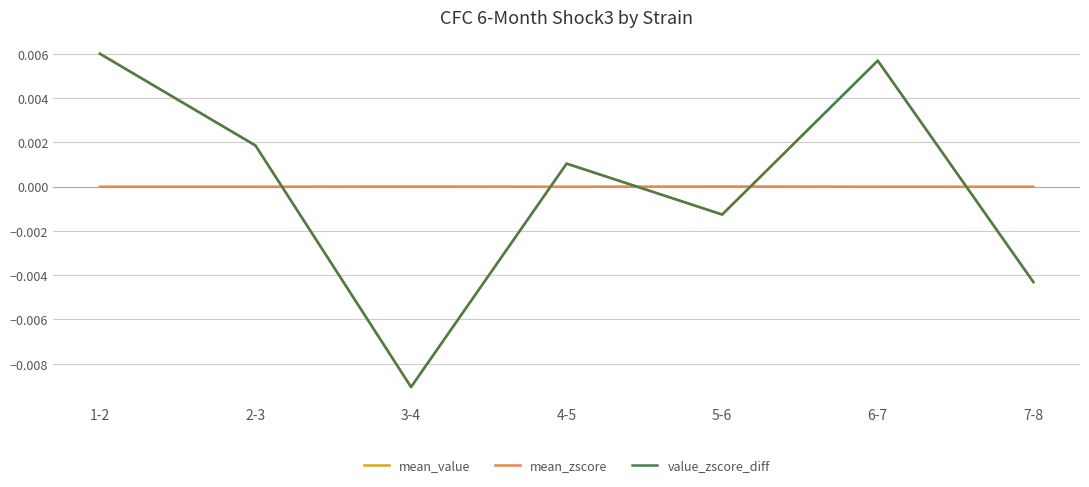

Where does the value_zscore_diff series first go above 0?

1-2